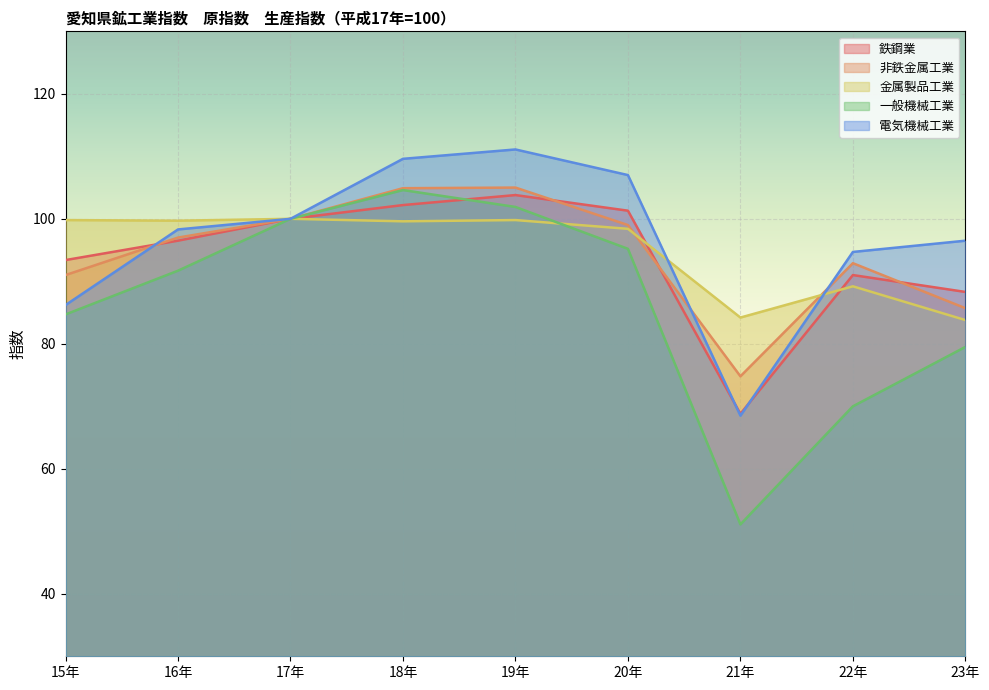

Which series changed the most between 18年 and 23年?

一般機械工業